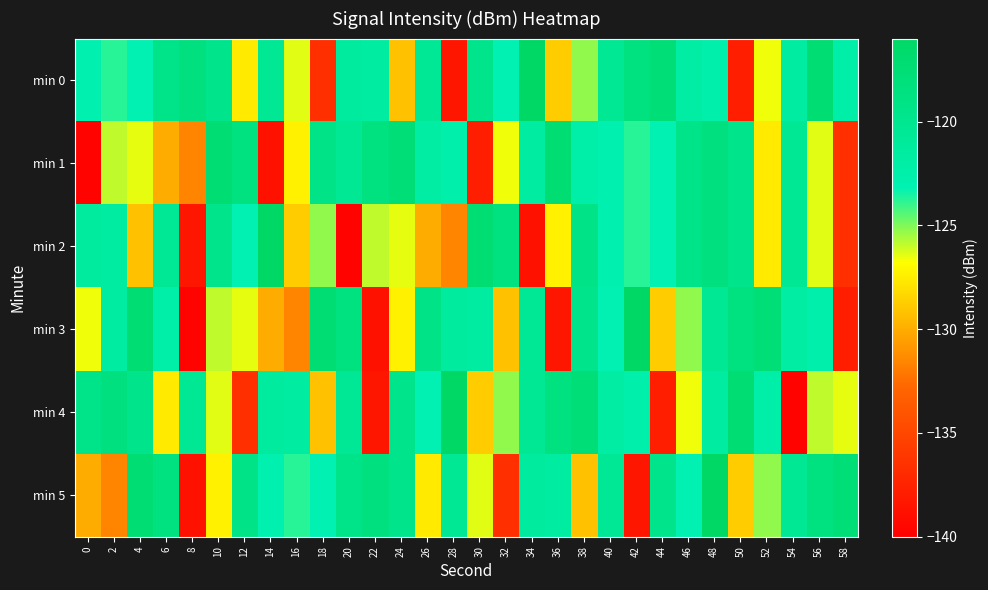

Which series has the largest range (max minus min)?

min 2